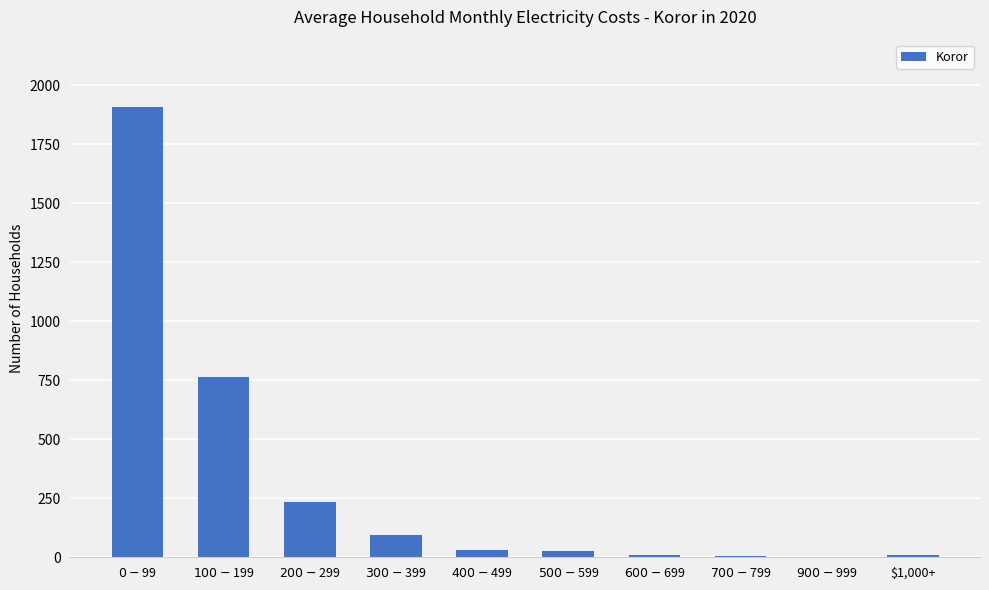

What is the change in value from $200-$299 to $1,000+?

-224